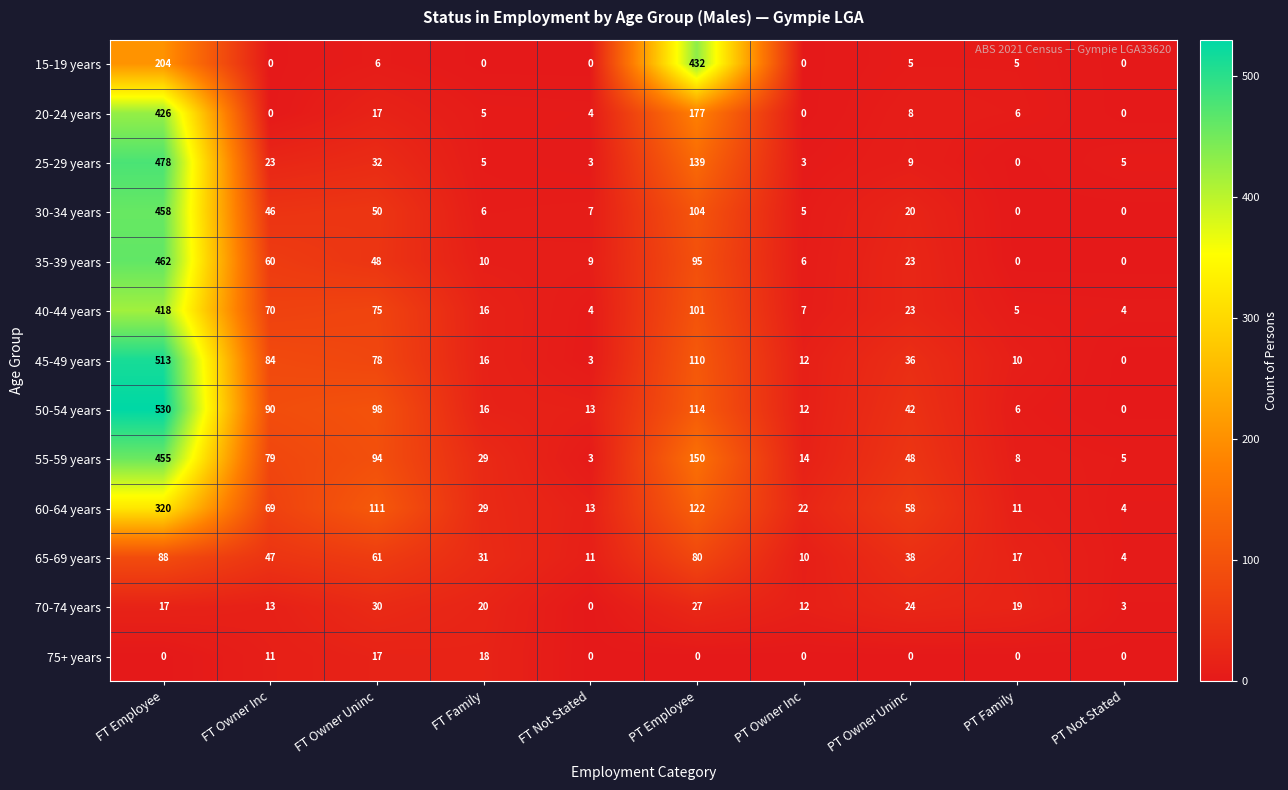

Which series changed the most between PT Employee and PT Not Stated?

15-19 years